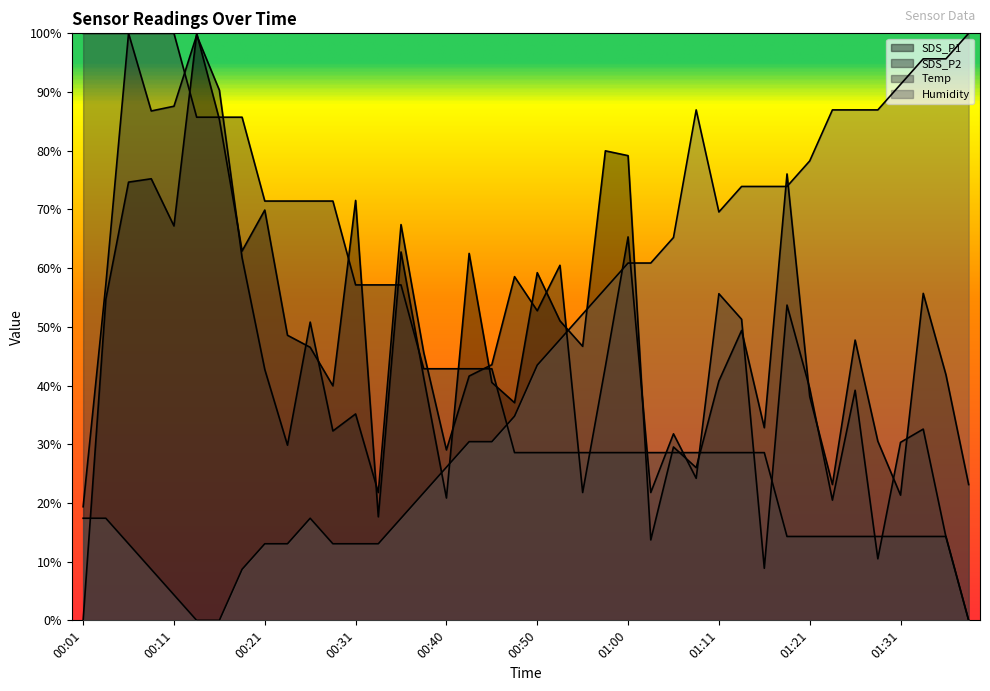

What is the difference between the Humidity values at 01:26 and 00:04?

69.6